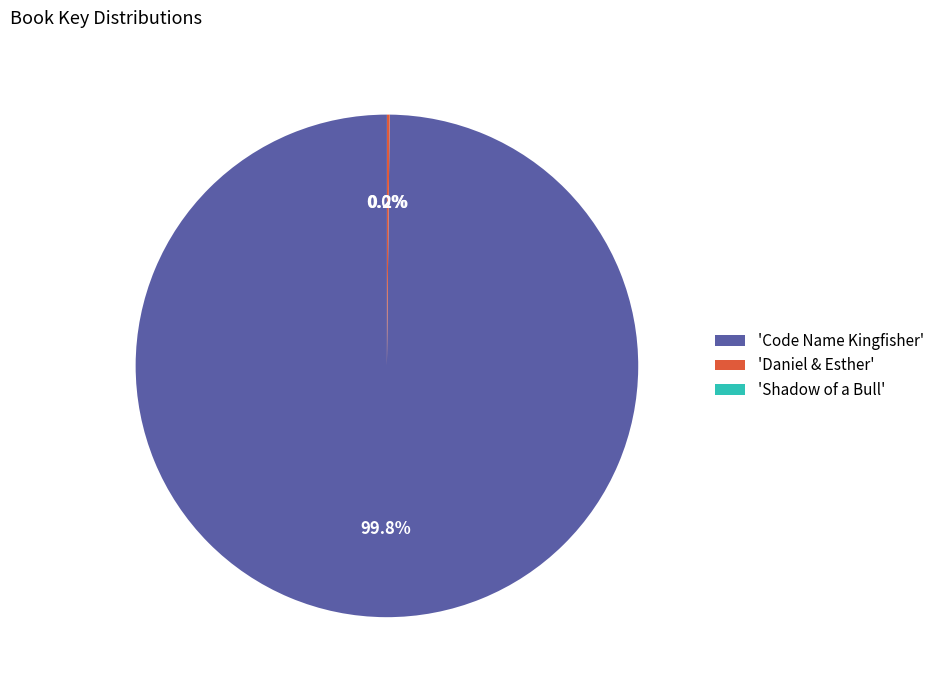

Is 'Code Name Kingfisher' the majority of the pie?

Yes